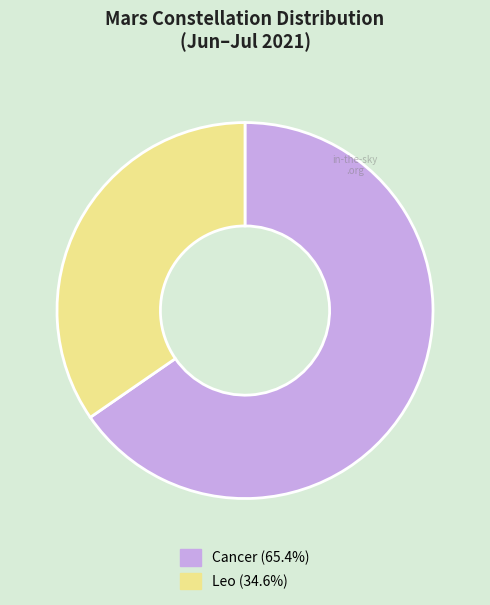

Which has a higher value, Leo or Cancer?

Cancer